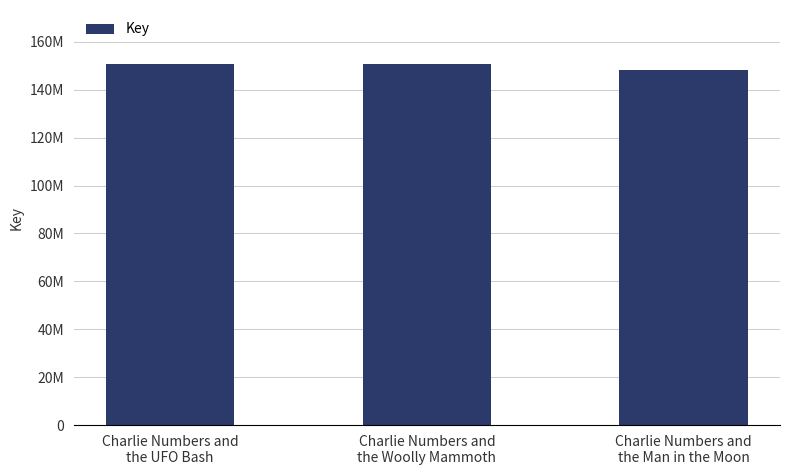

What is the sum of the values at Charlie Numbers and
the UFO Bash and Charlie Numbers and
the Woolly Mammoth?

301380262